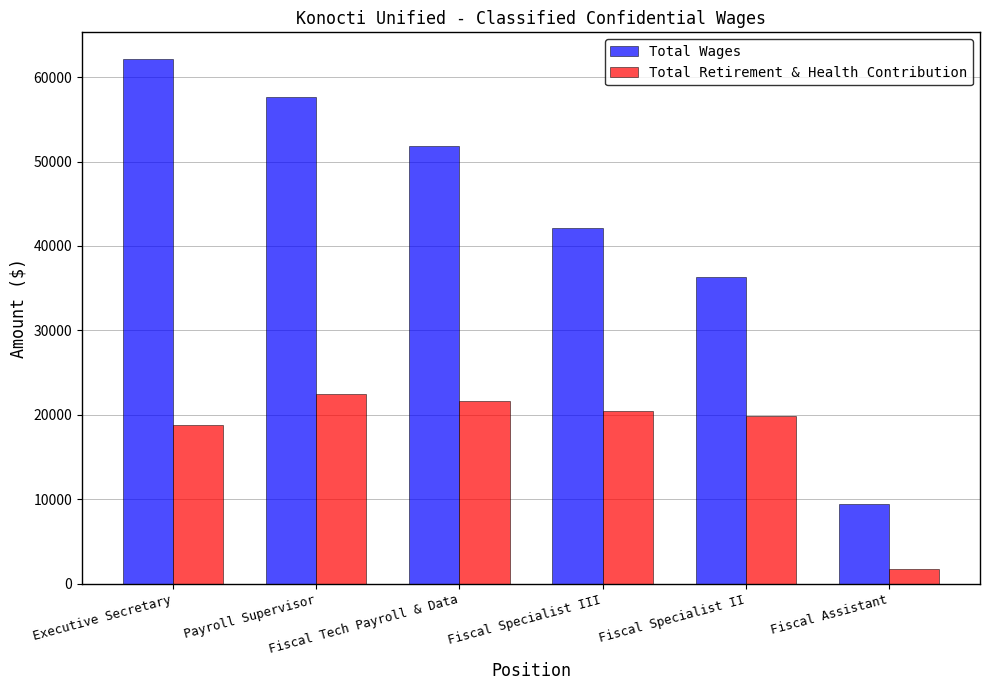

Is it true that Total Retirement & Health Contribution equals 34502 at Fiscal Specialist III?

False